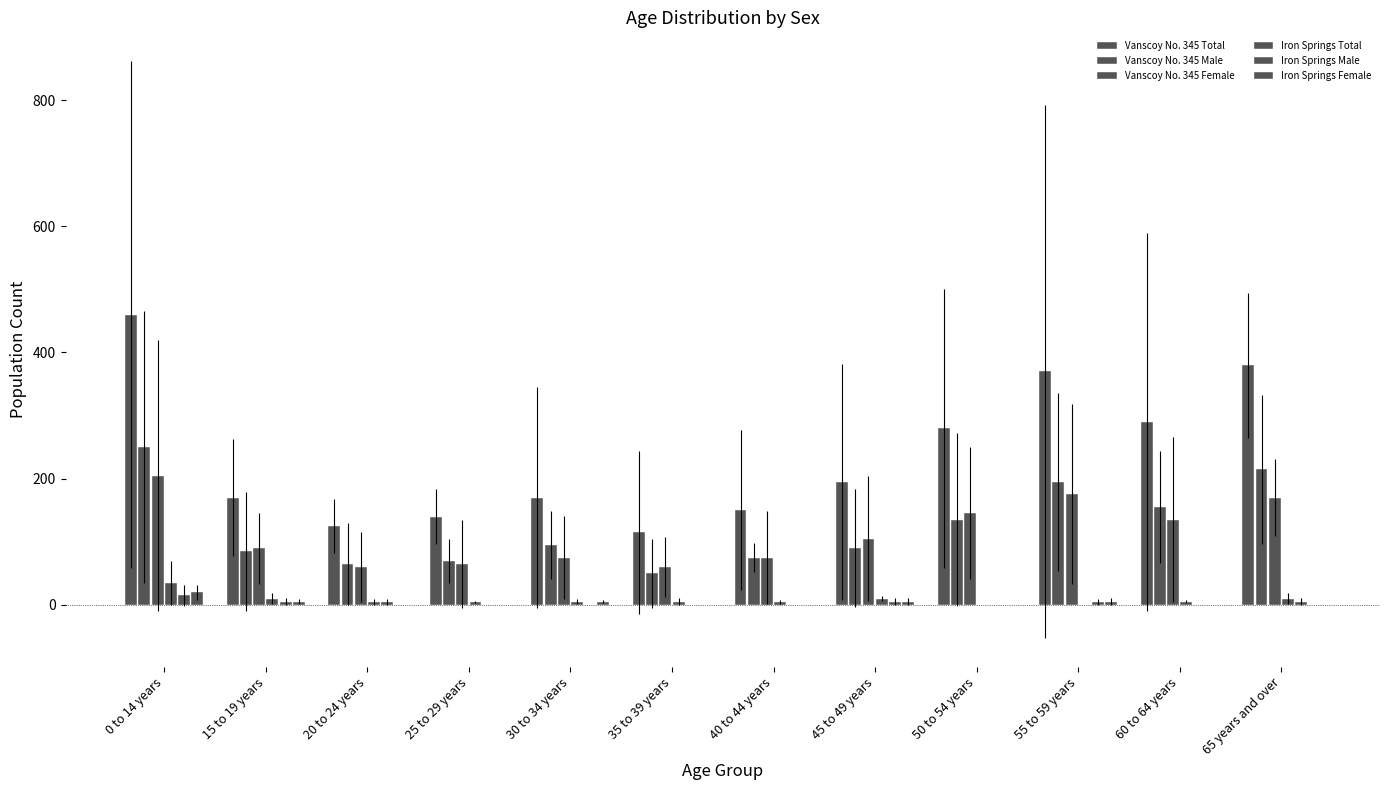

What is the maximum value shown in the chart?

460